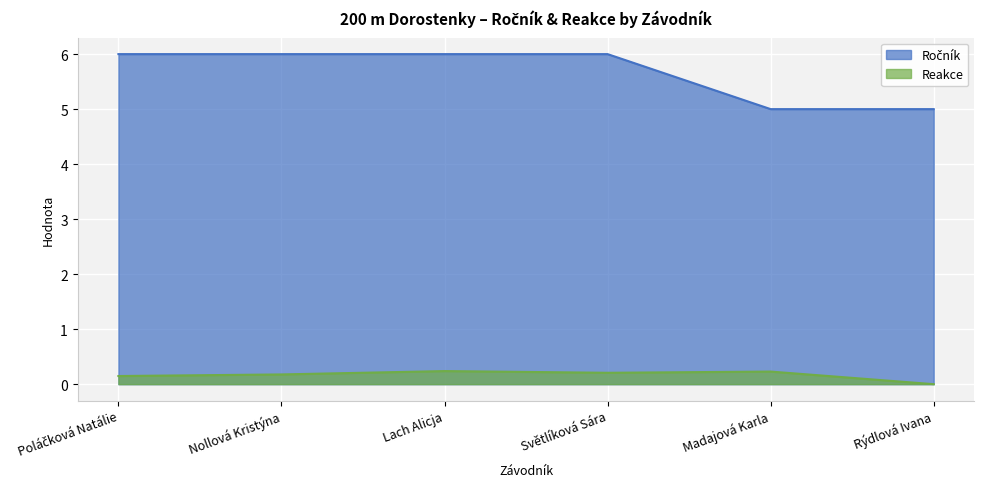

What is the sum of all Ročník values?

34.0